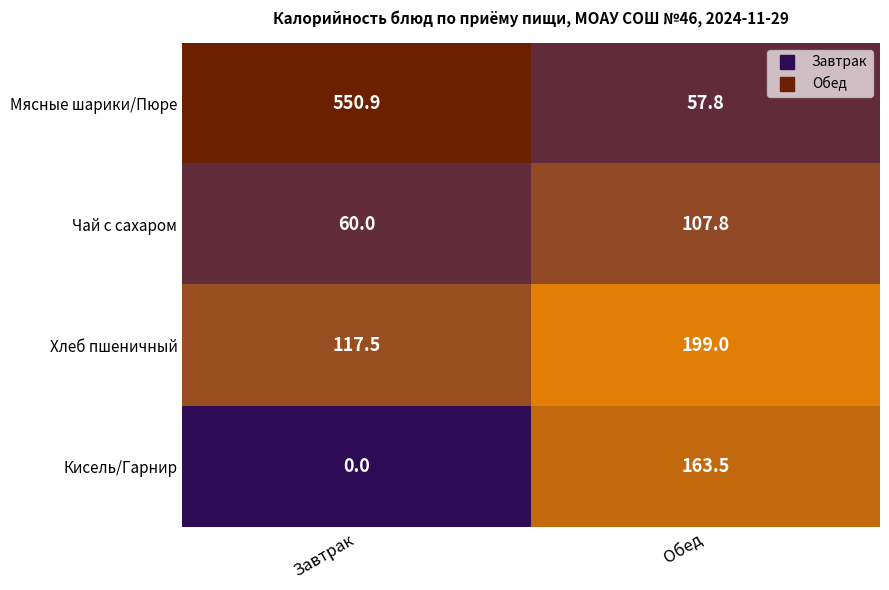

What is the difference between the Мясные шарики/Пюре values at Завтрак and Обед?

493.1